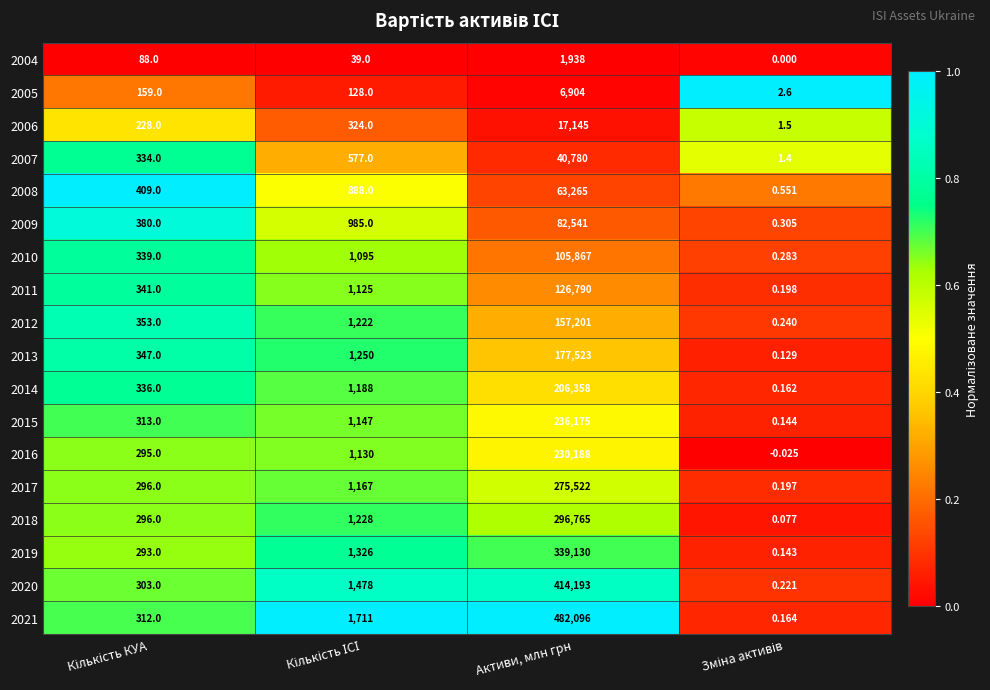

At which category does the chart reach its peak across all series?

Активи, млн грн